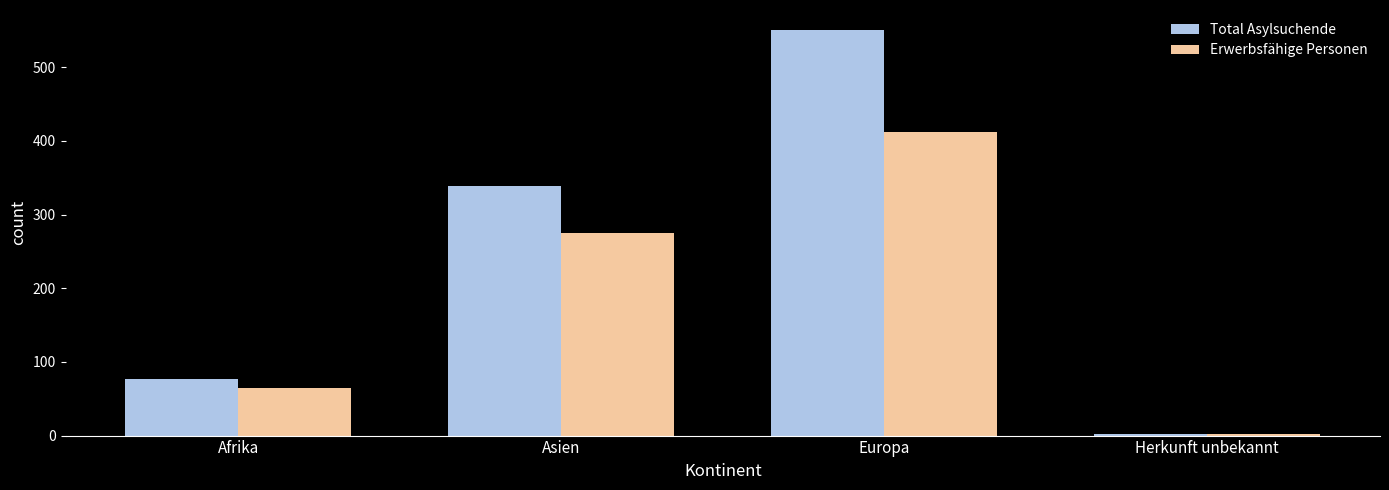

Which category has the highest value across all series?

Europa